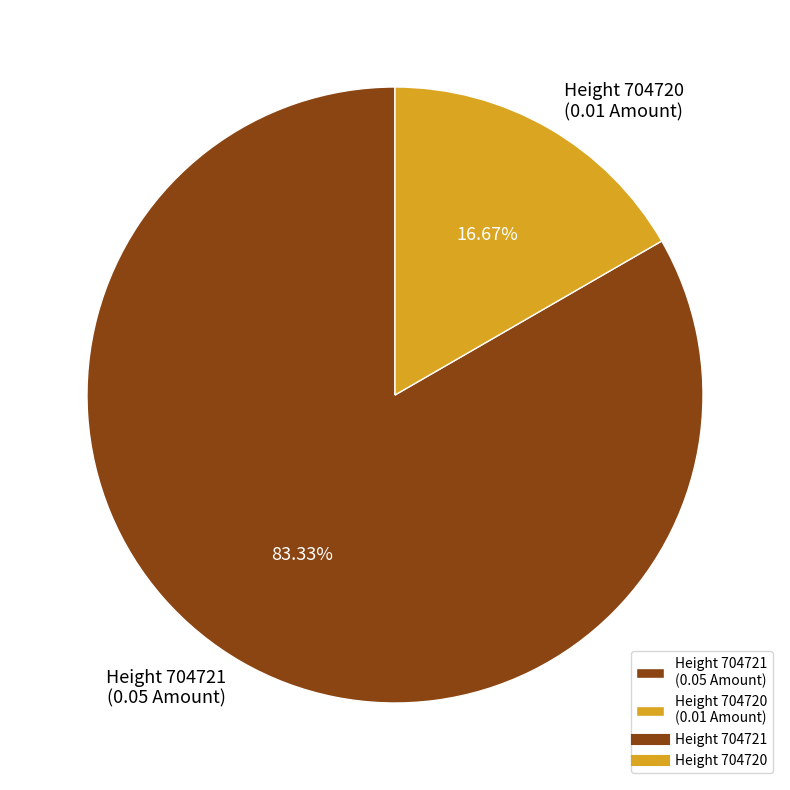

Which category accounts for the majority?

Height 704721 (0.05 Amount)